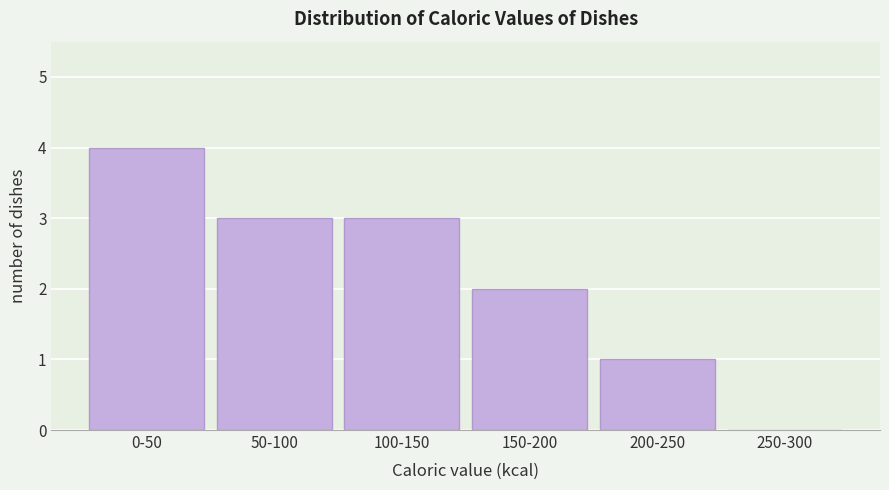

Reading left to right, extract all data points from this chart.

0-50=4	50-100=3	100-150=3	150-200=2	200-250=1	250-300=0